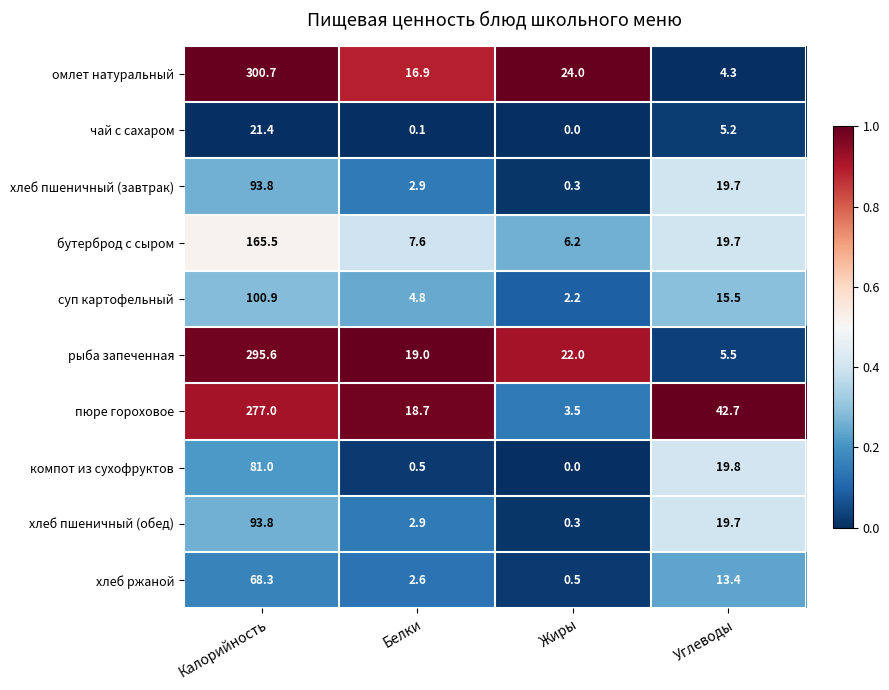

Which series has the largest total across all categories?

омлет натуральный